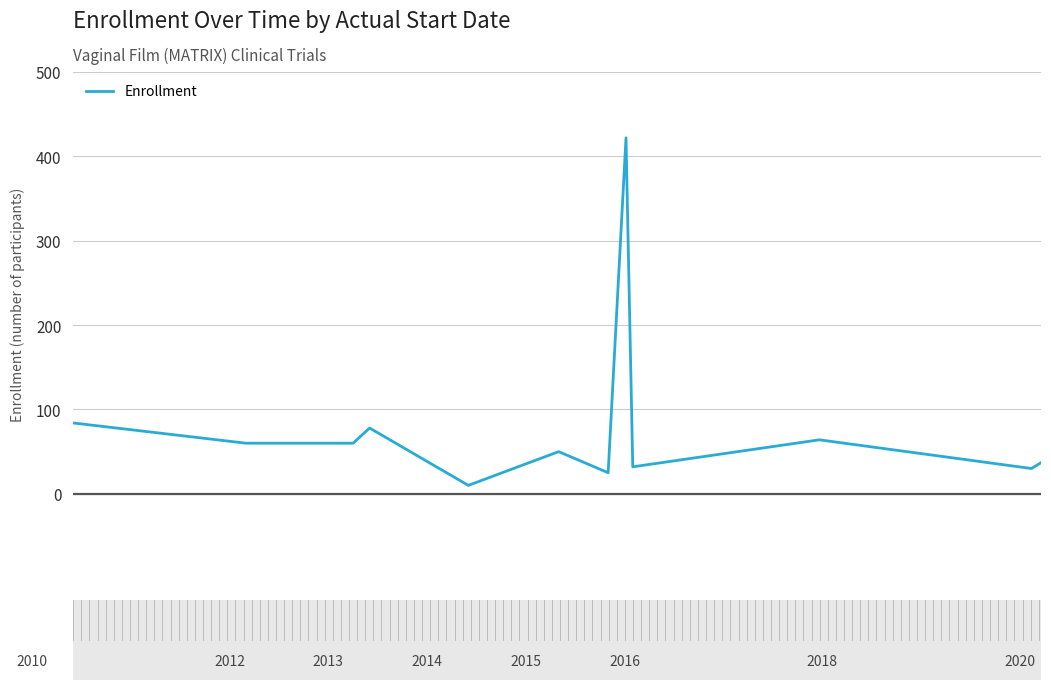

What is the difference between the maximum and minimum values?

412